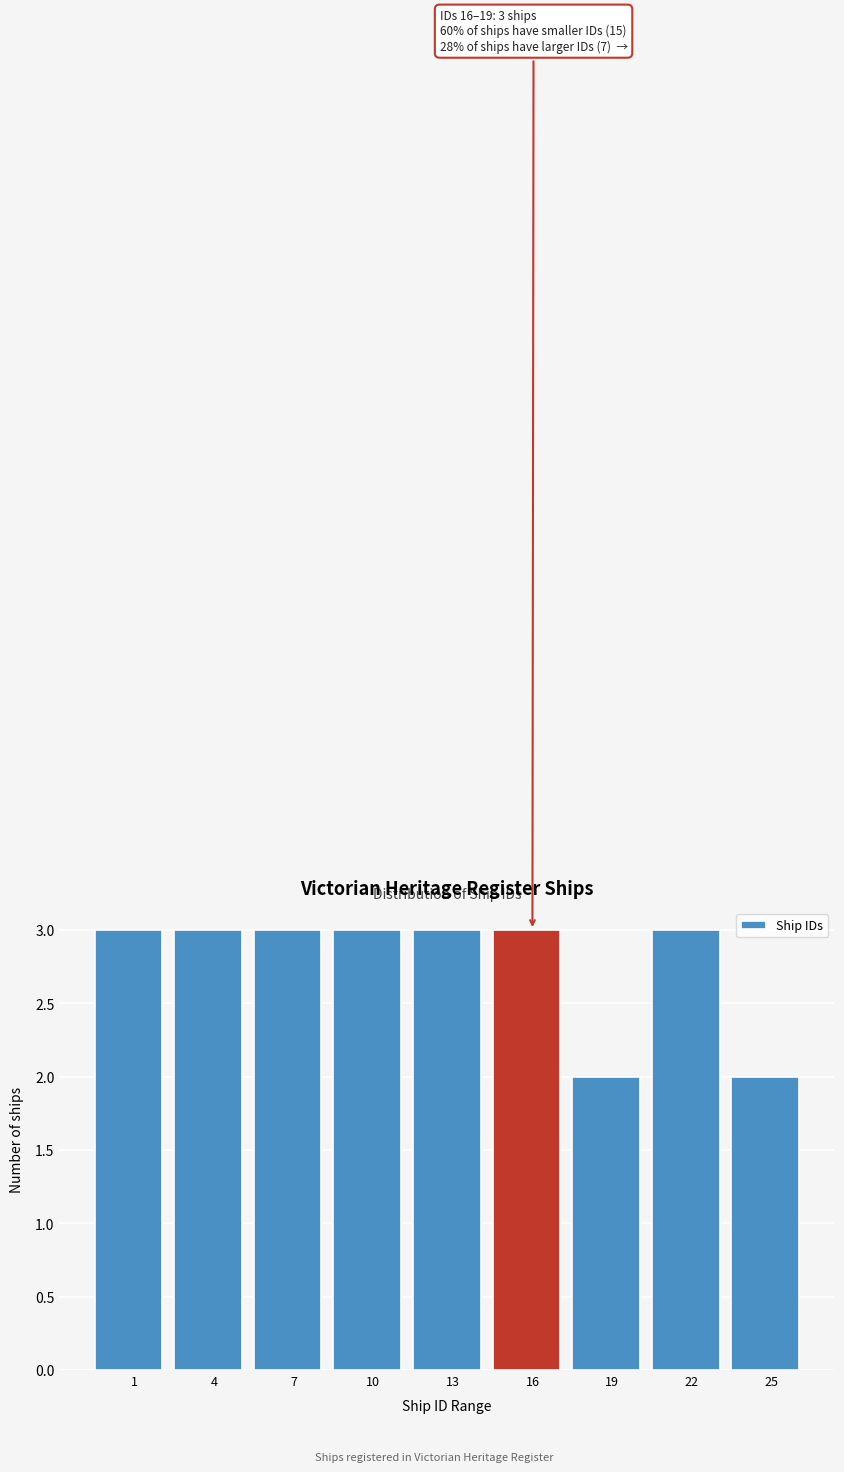

Reading right to left, extract all data points from this chart.

25=2	22=3	19=2	16=3	13=3	10=3	7=3	4=3	1=3